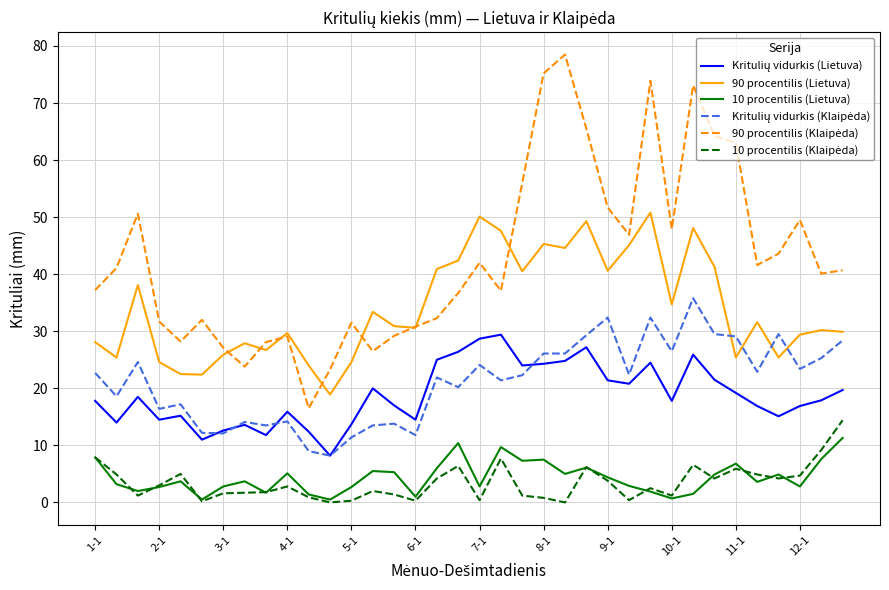

What is the spread (max minus min) of values at 2-1?

29.0